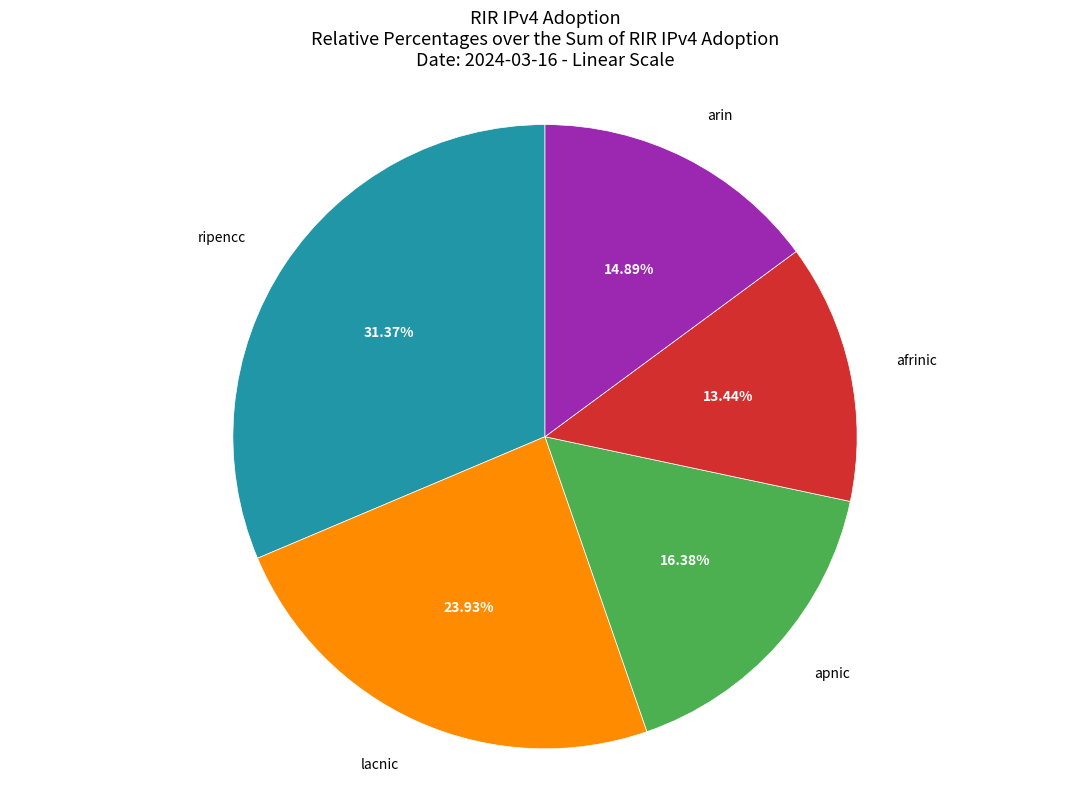

Does any single category account for the majority?

No